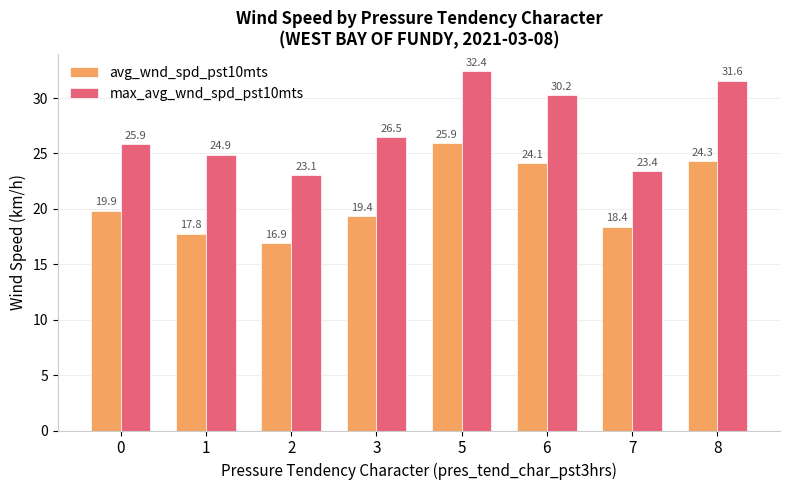

Rank the categories by max_avg_wnd_spd_pst10mts value from lowest to highest.

2, 7, 1, 0, 3, 6, 8, 5